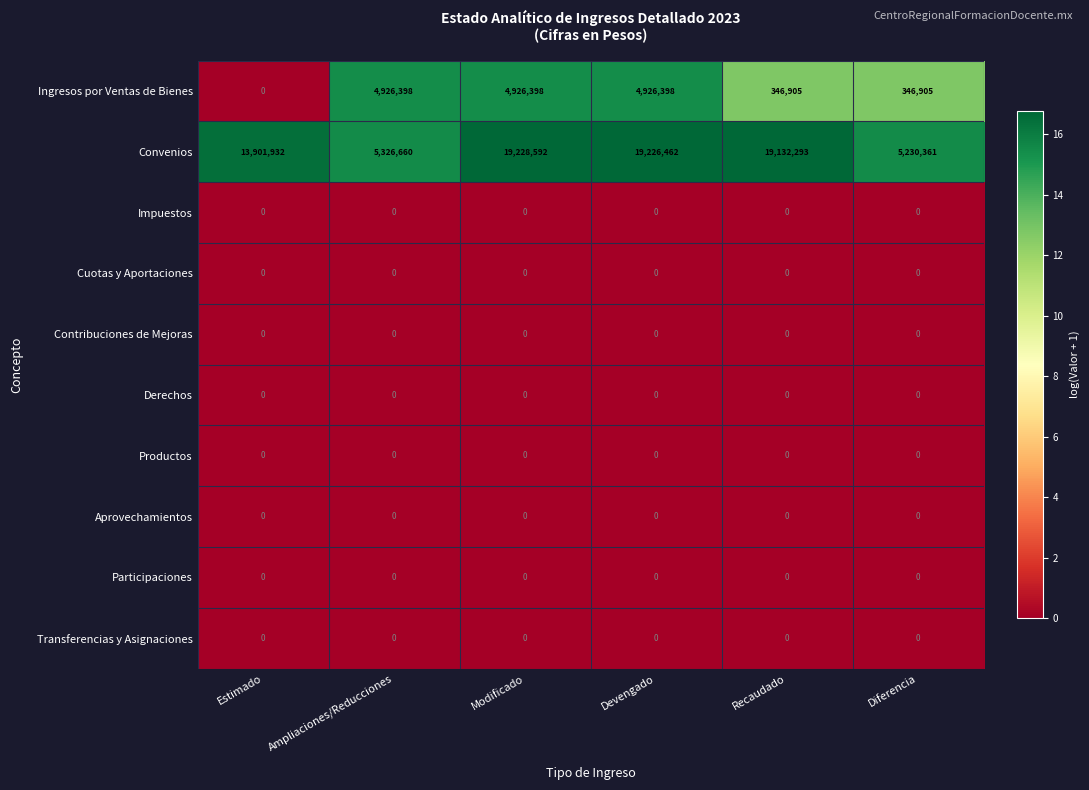

Which category has the highest value across all series?

Modificado